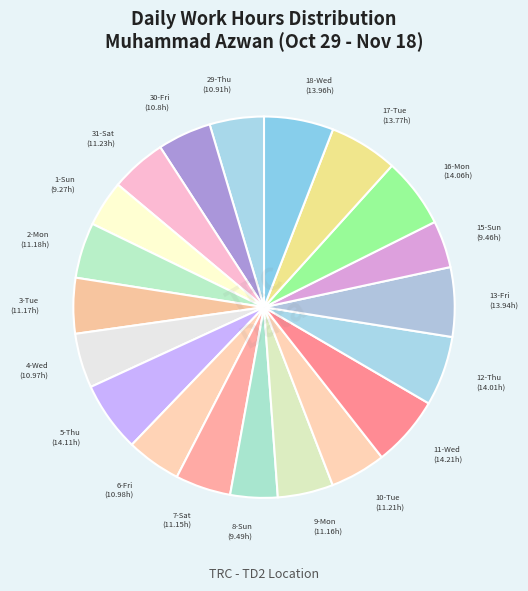

Is there any slice that represents more than half of the pie?

No